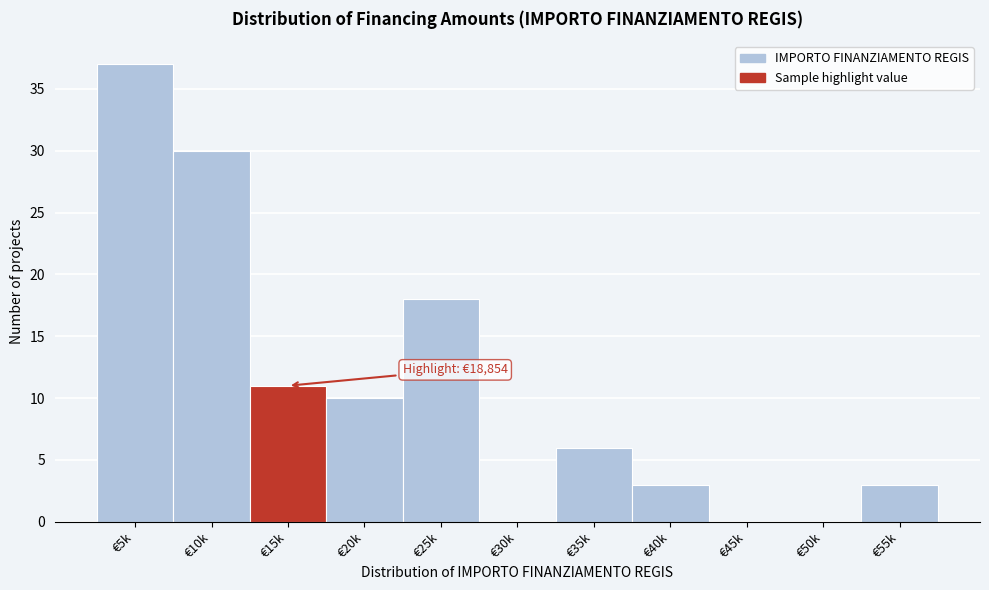

Reading left to right, transcribe all the data shown in this chart.

€5k=37	€10k=30	€15k=11	€20k=10	€25k=18	€30k=0	€35k=6	€40k=3	€45k=0	€50k=0	€55k=3